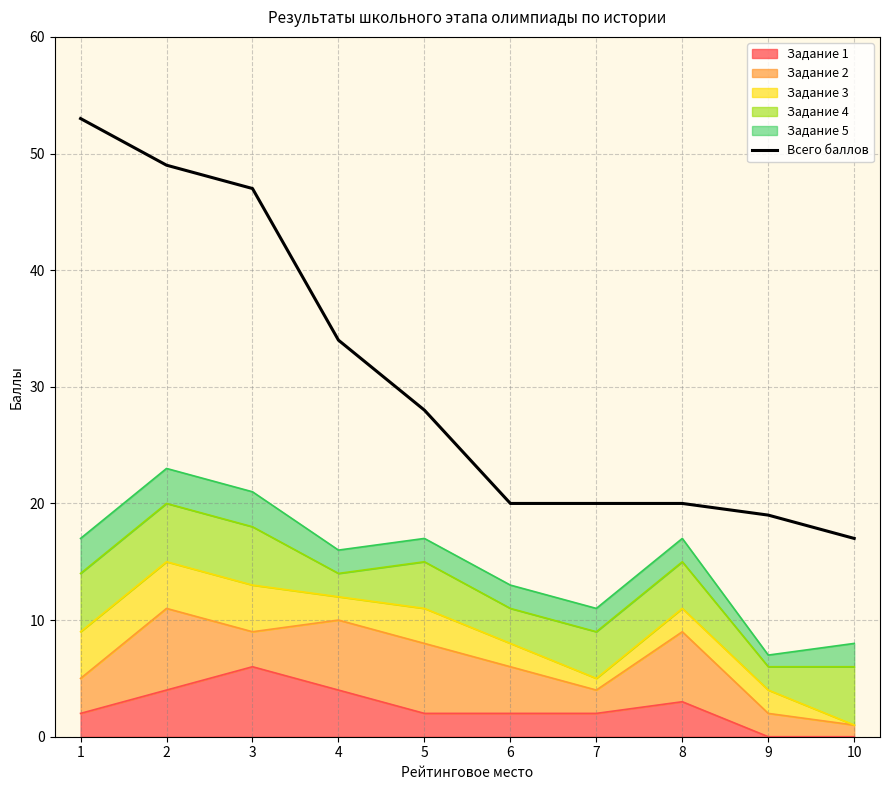

The value at 8 is 20. True or false?

True